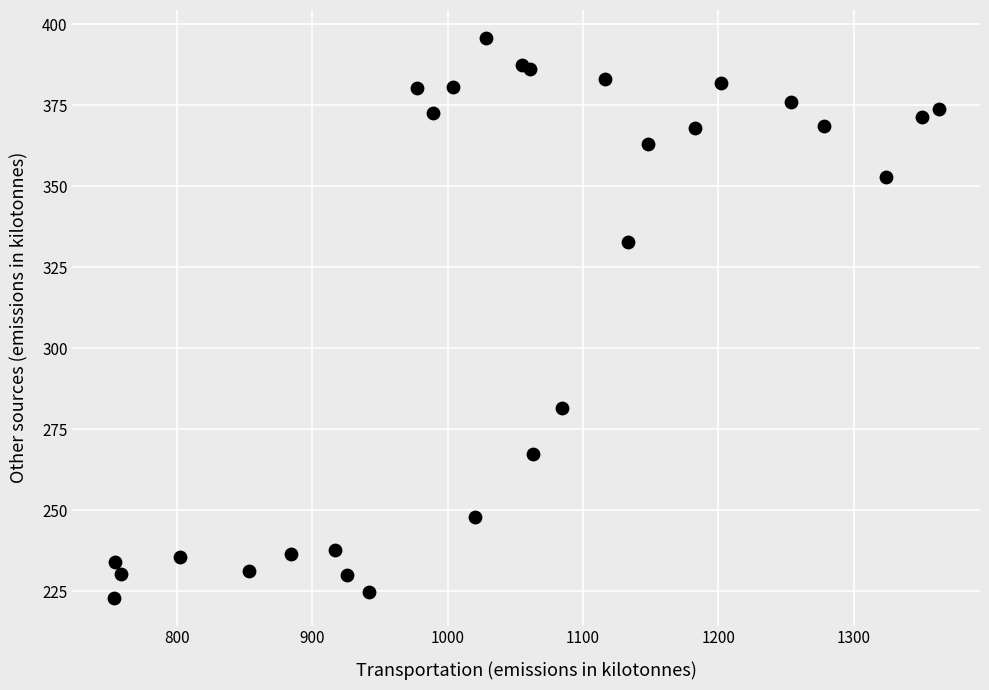

What Y value in the scatter plot is closest to 309?

332.7